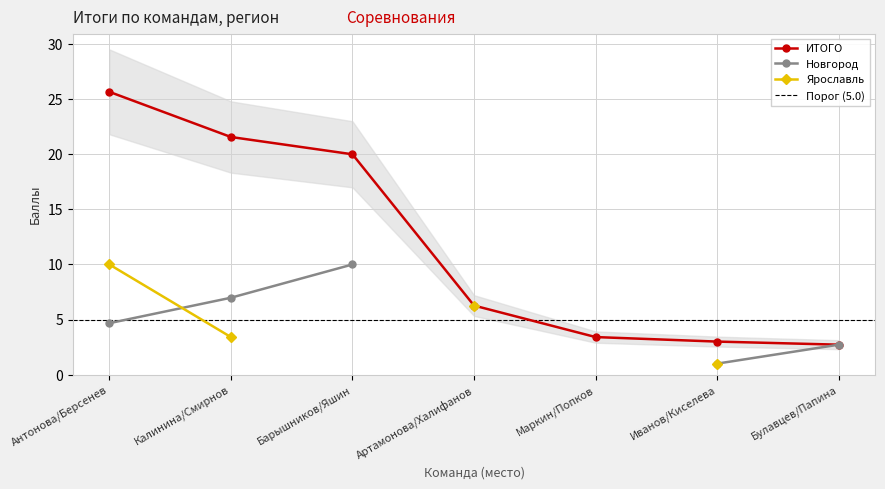

The value of ИТОГО at Калинина/Смирнов is 21.6. True or false?

True